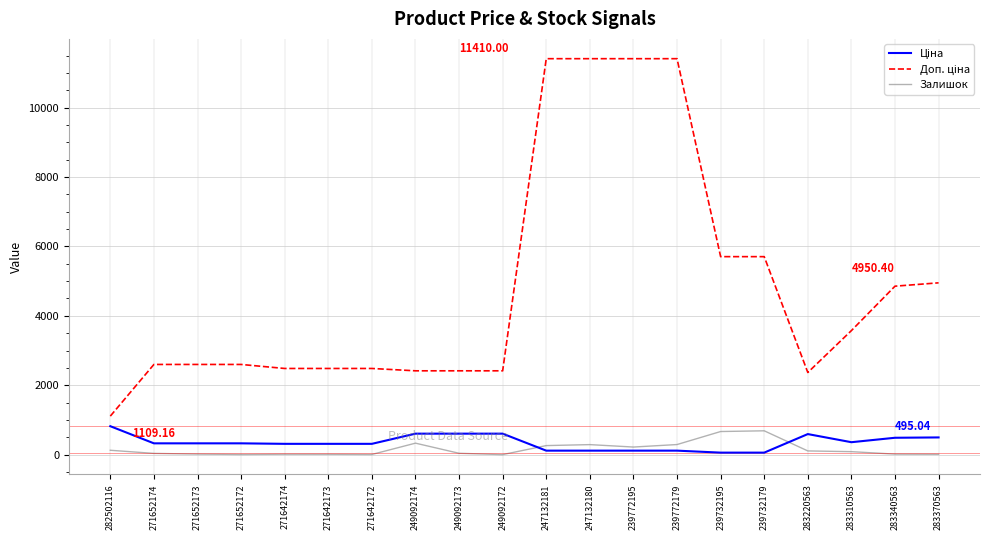

How many lines are shown in the chart?

3